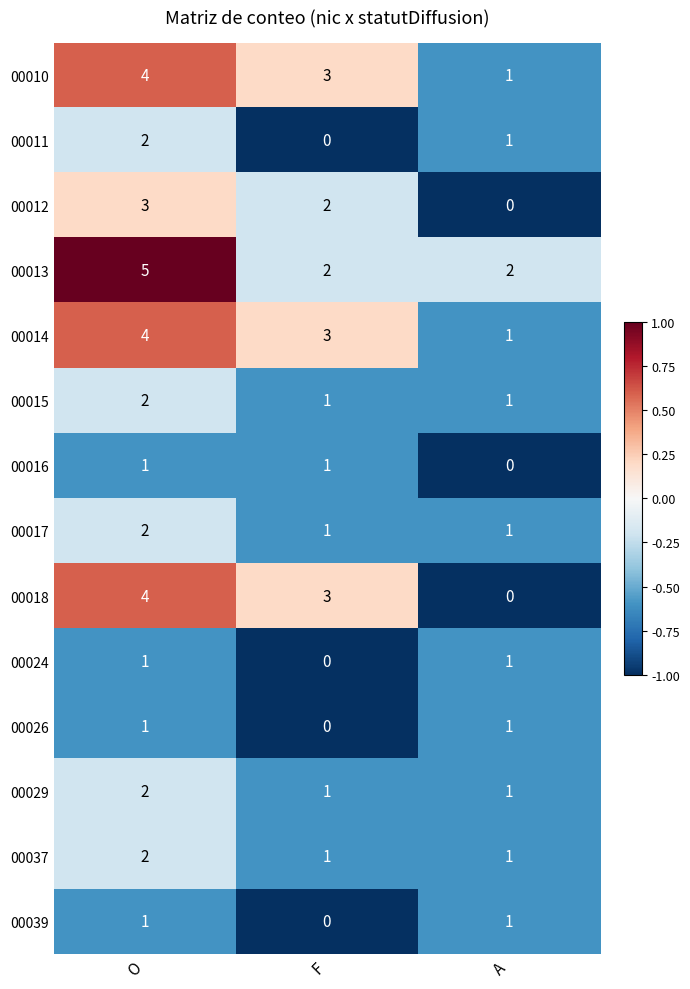

Which series has the largest range (max minus min)?

00018